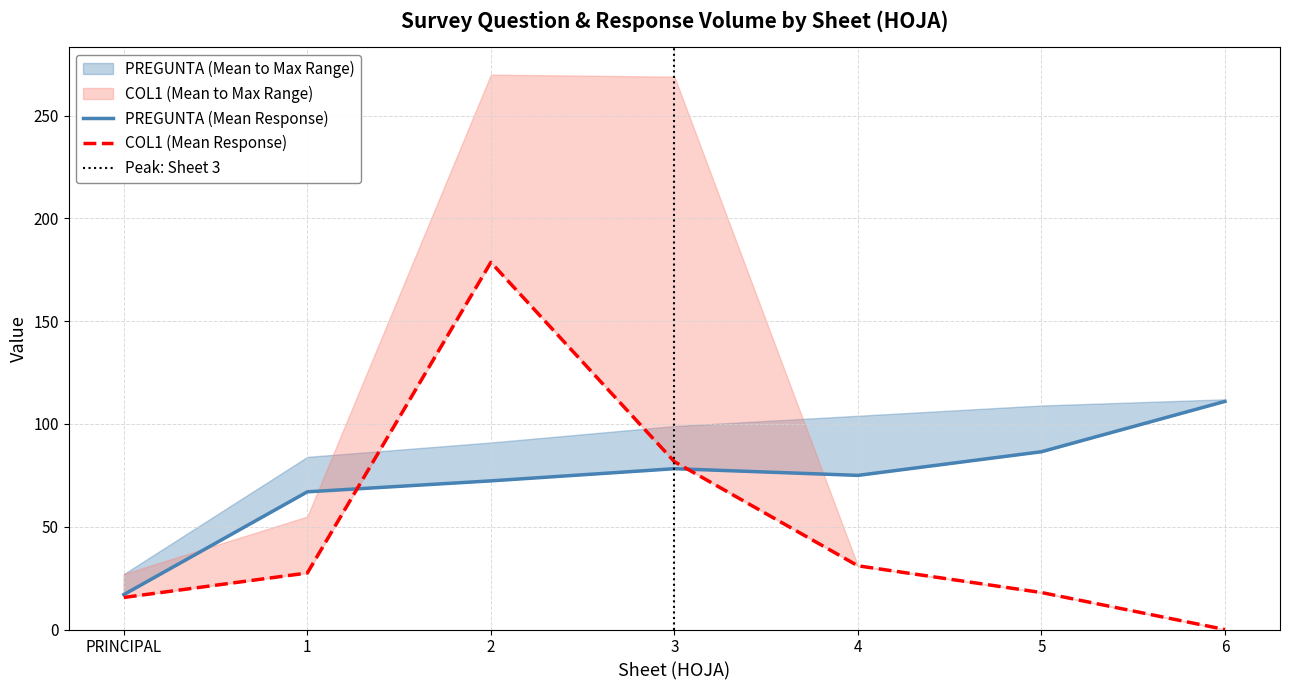

What is the average value of the COL1_mean series?

50.3